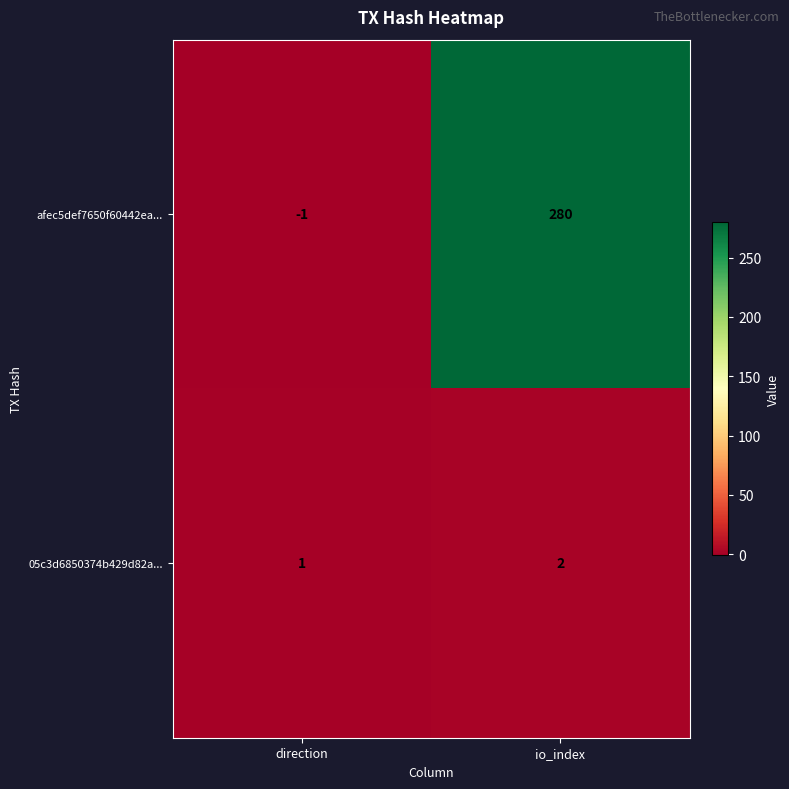

Reading left to right, transcribe all the data shown in this chart.

afec5def7650f60442ea...: direction=-1	io_index=280
05c3d6850374b429d82a...: direction=1	io_index=2